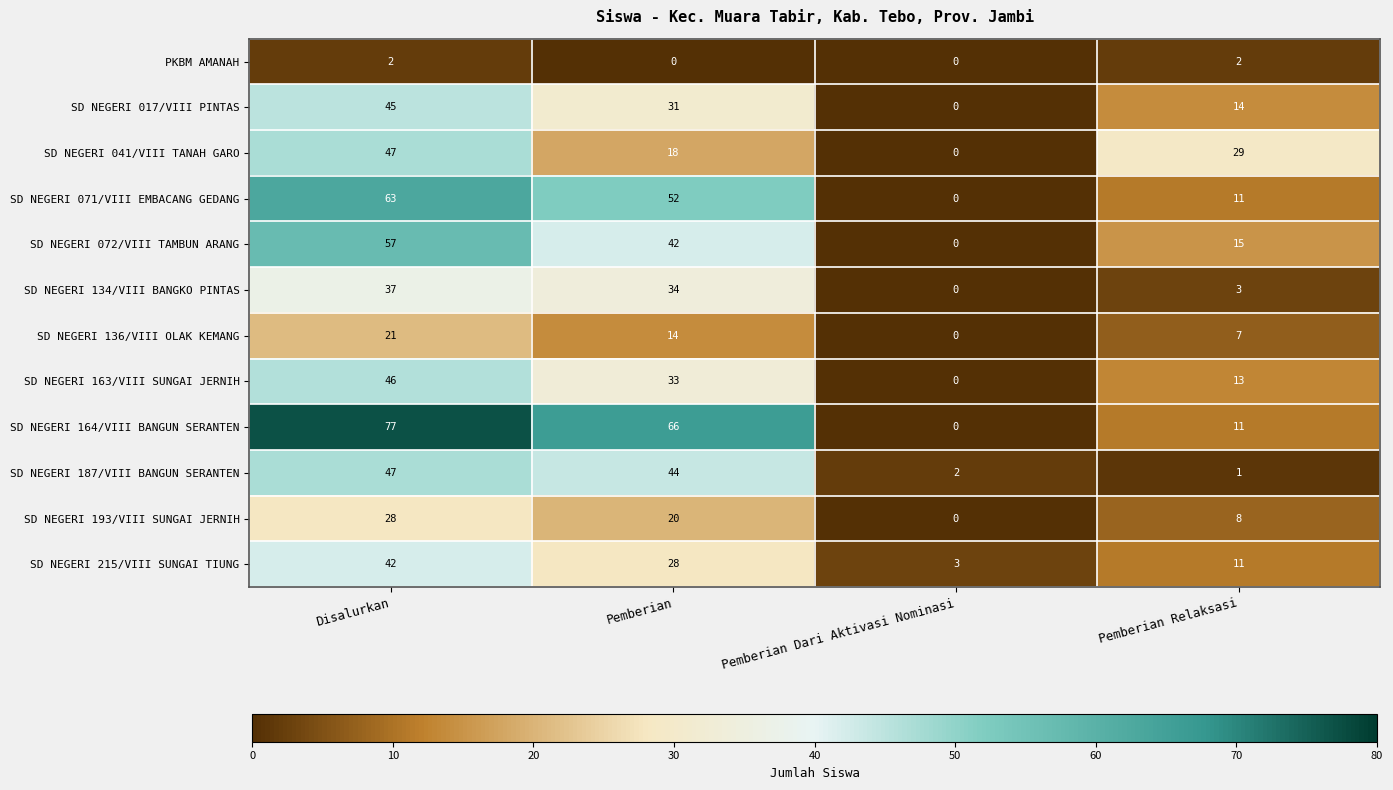

Which category has the highest value across all series?

Disalurkan